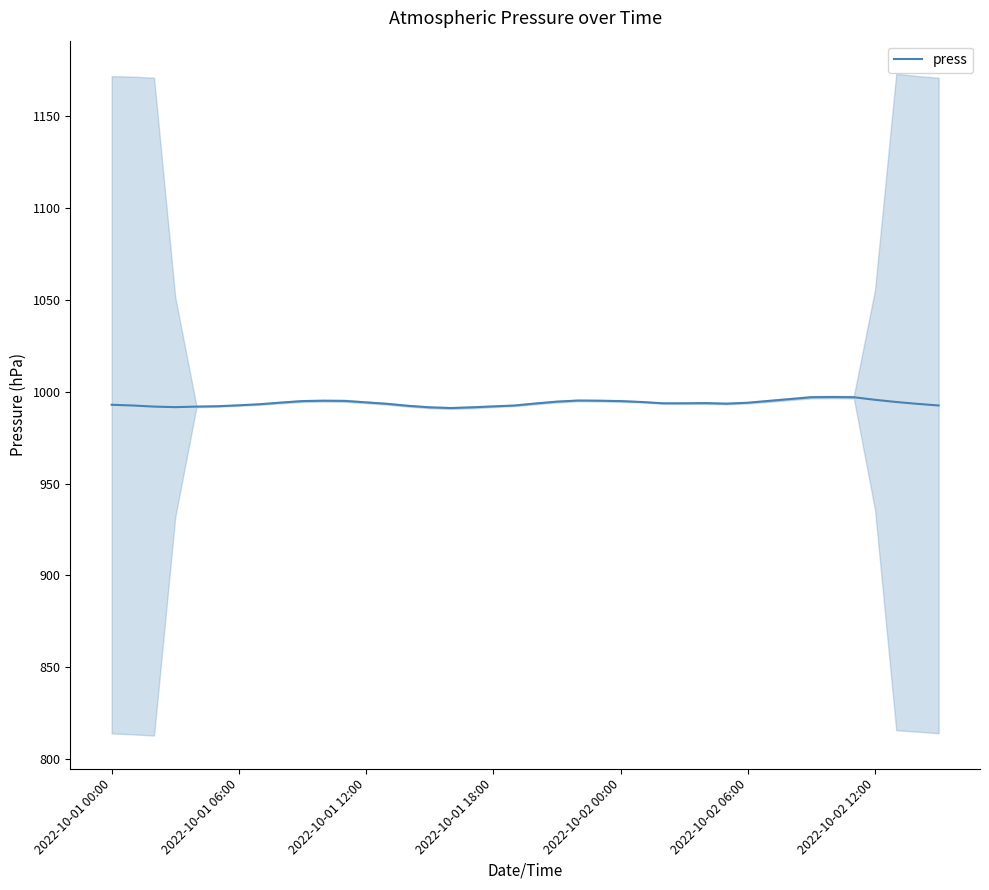

What is the average value?

993.8